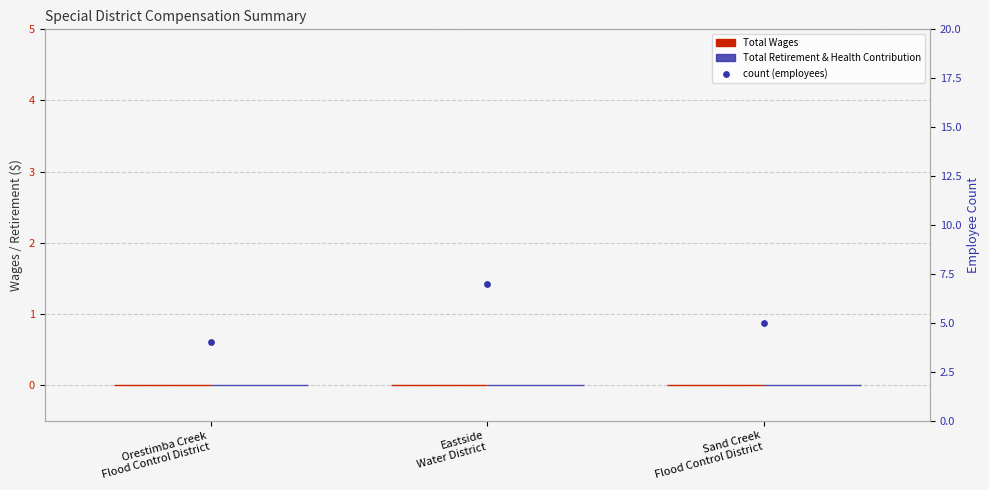

At how many categories does at least one series exceed 6?

1